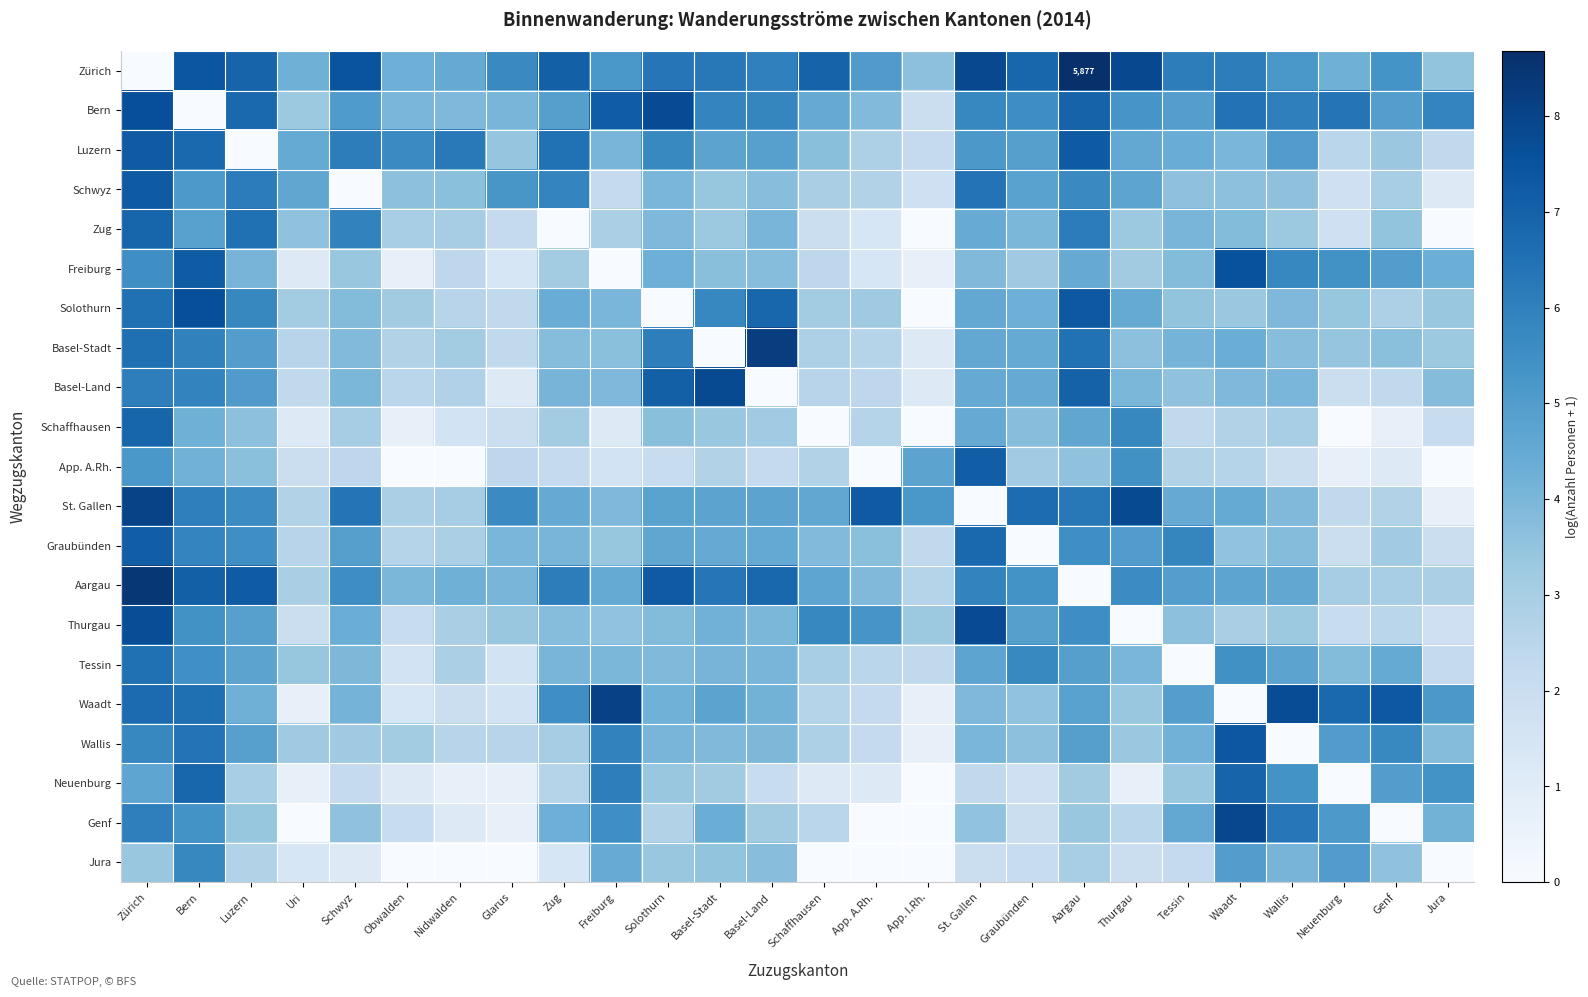

What is the spread (max minus min) of values at Wallis?

7.7